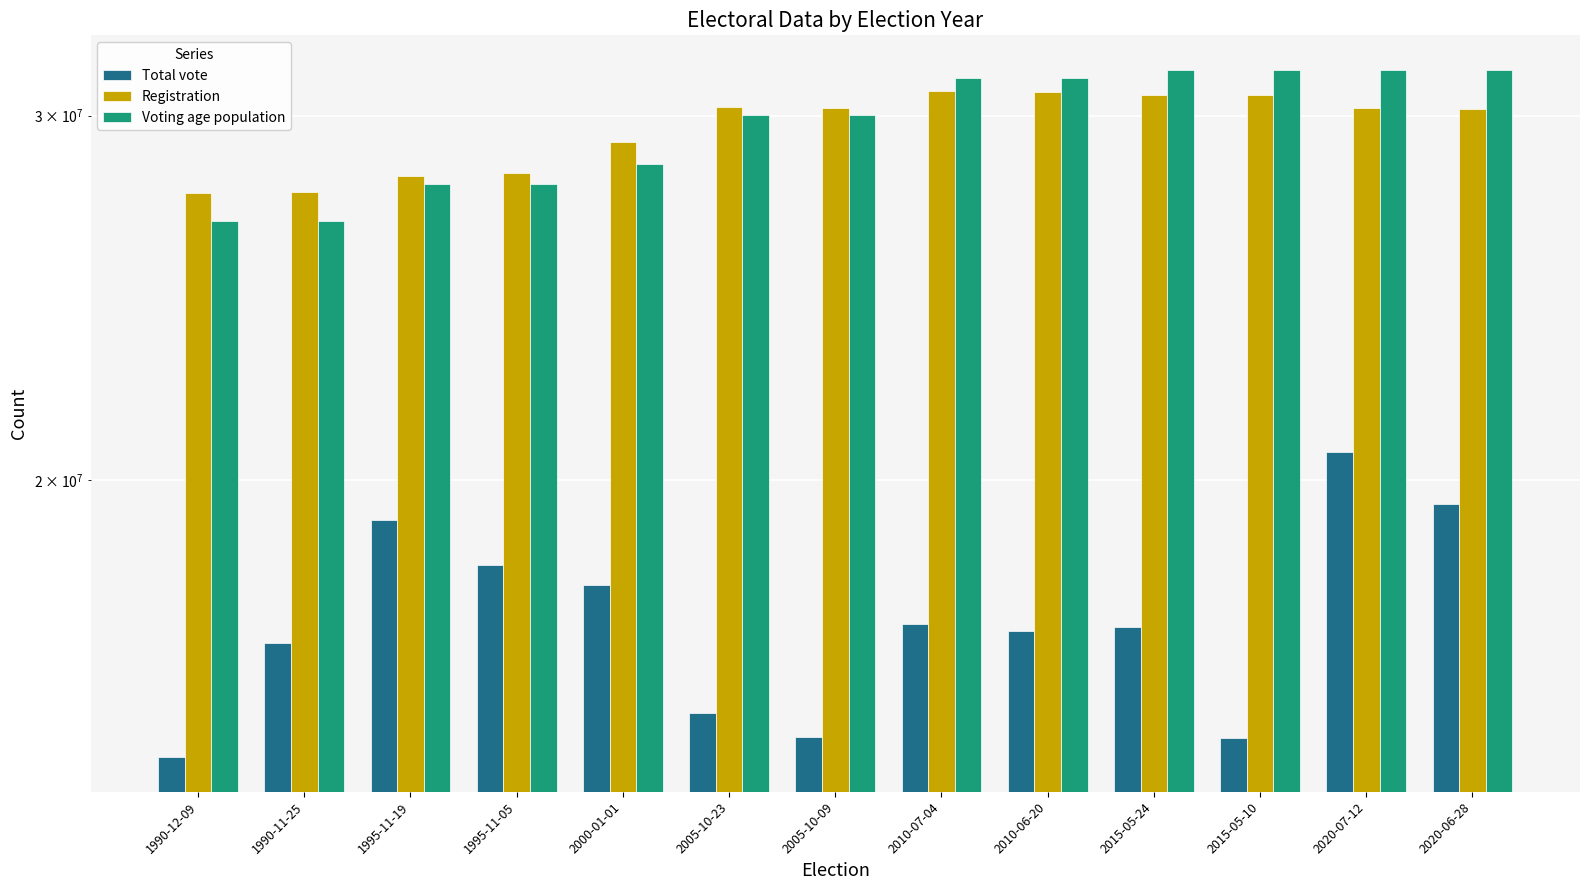

Where does the Total vote series first go above 16993169?

1995-11-19